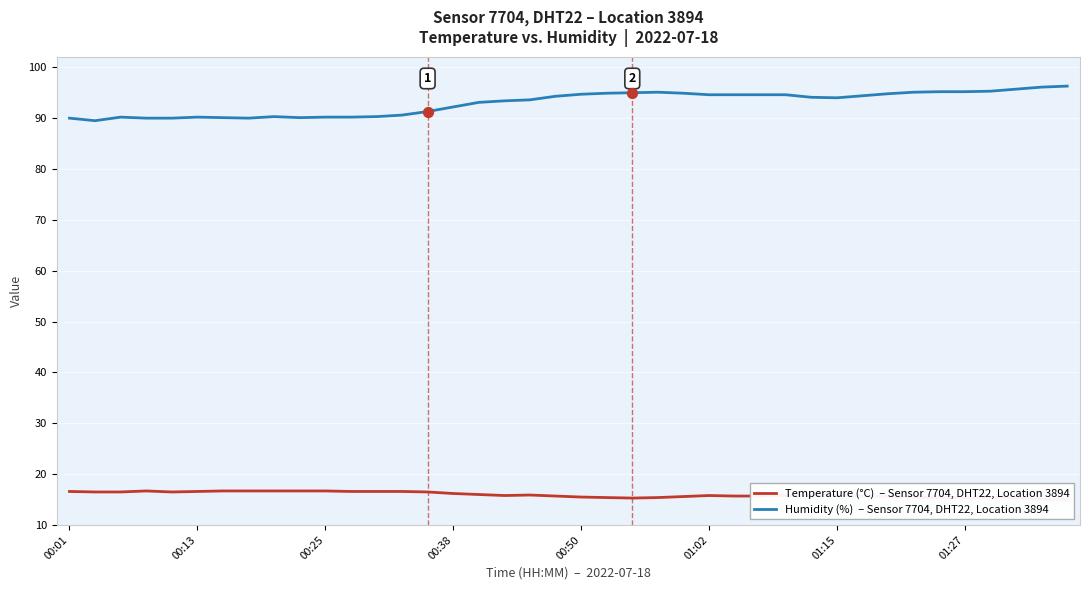

Which series reaches the maximum Y coordinate?

Humidity (%)  – Sensor 7704, DHT22, Location 3894